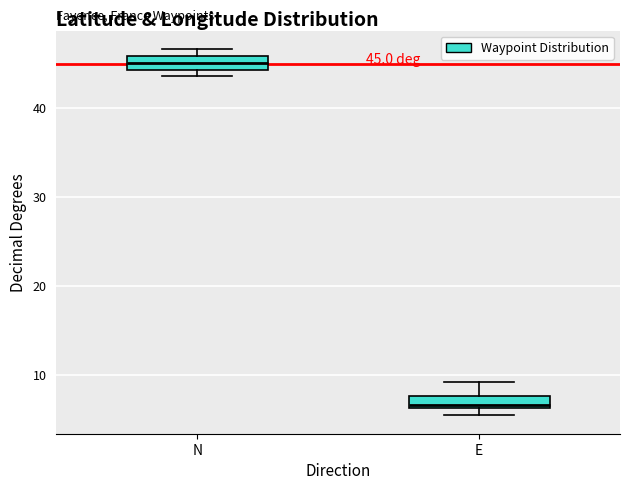

Which box's median line is the lowest?

E